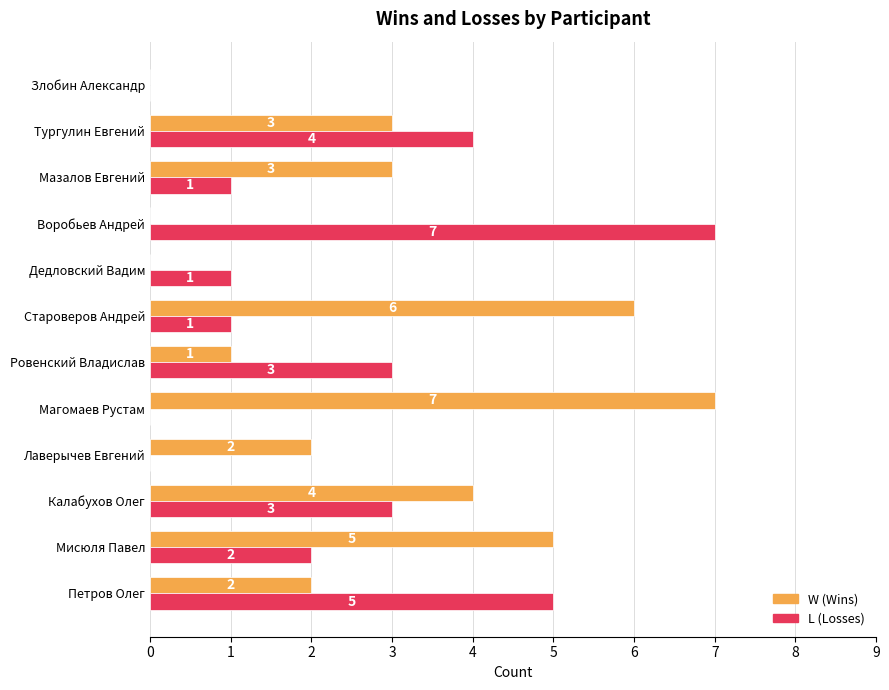

What is the total value across all series at Ровенский Владислав?

4